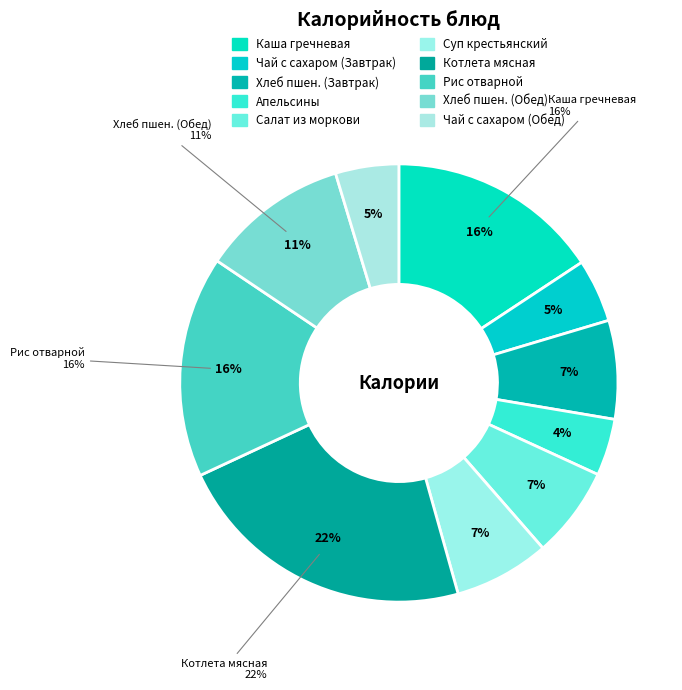

Count the number of slices in the pie.

10